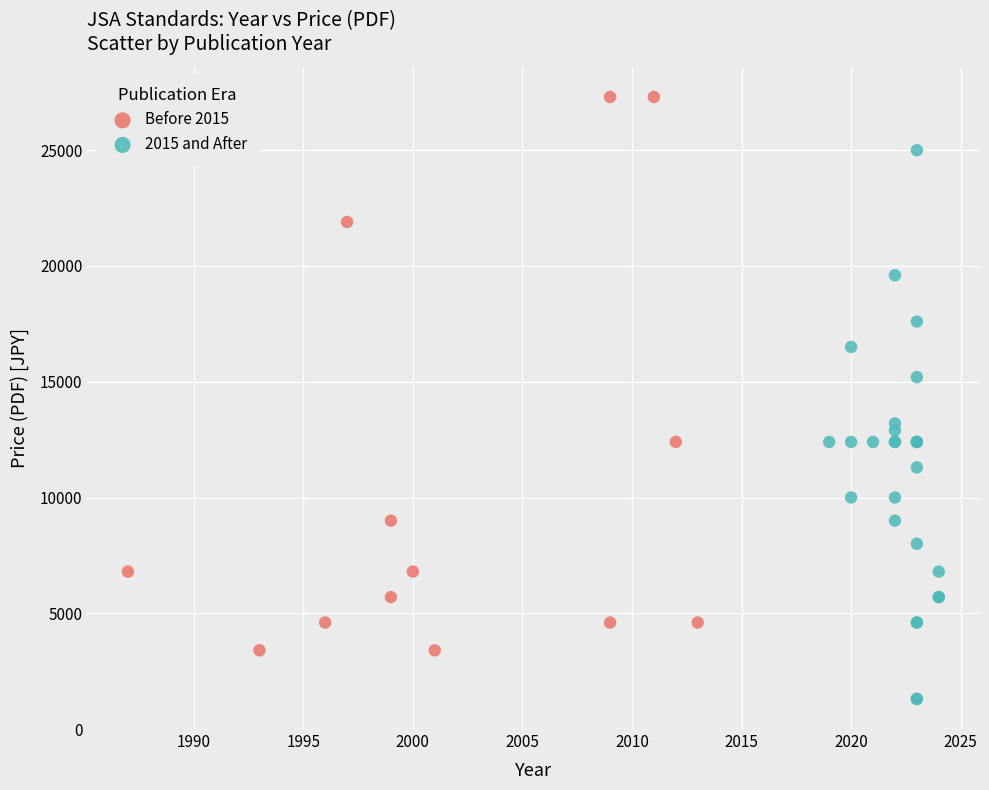

Which series reaches the minimum Y coordinate?

2015 and After